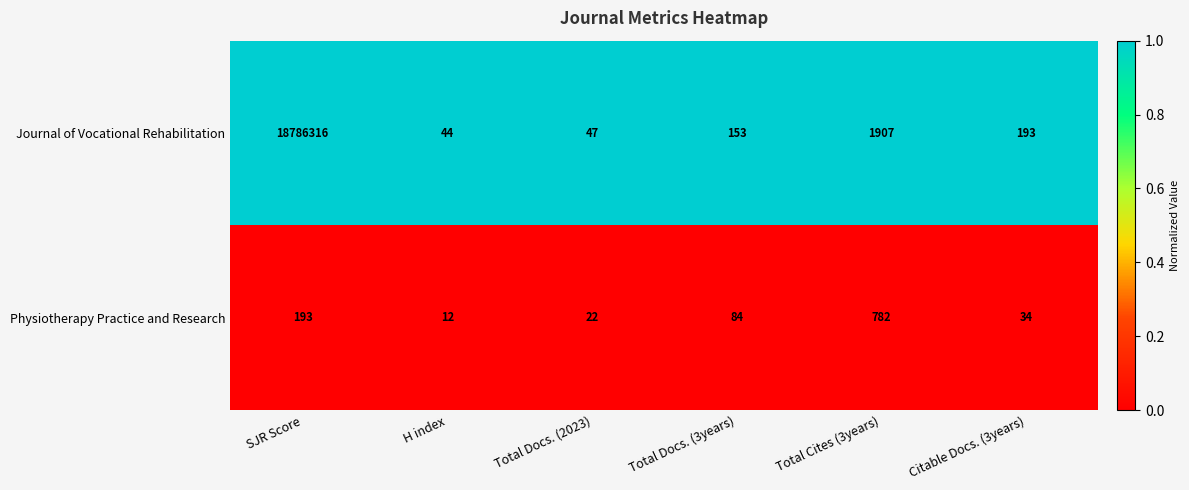

The value of Journal of Vocational Rehabilitation at Total Docs. (2023) is 47. True or false?

True